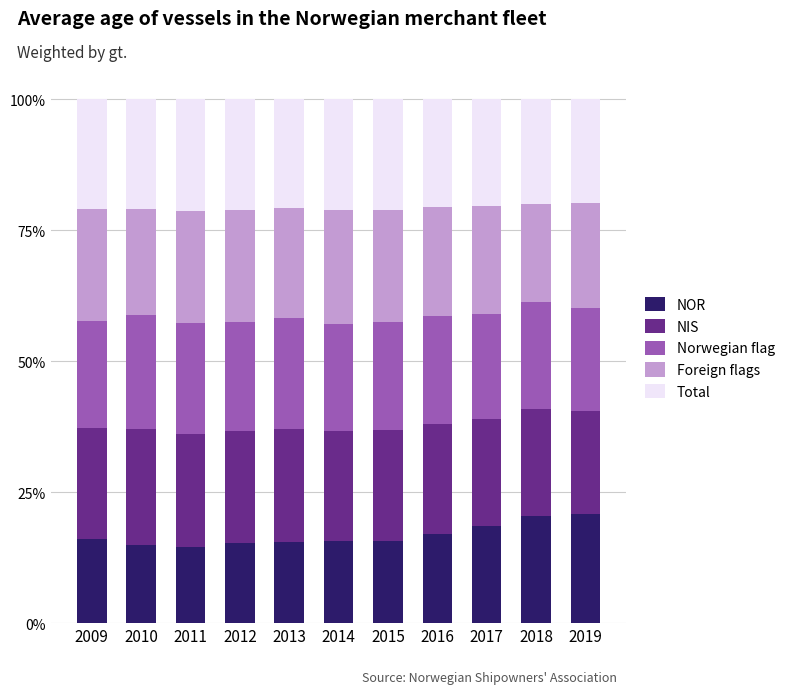

What are all the series names shown in the legend?

NOR, NIS, Norwegian flag, Foreign flags, Total